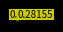

Is there any slice that represents more than half of the pie?

Yes